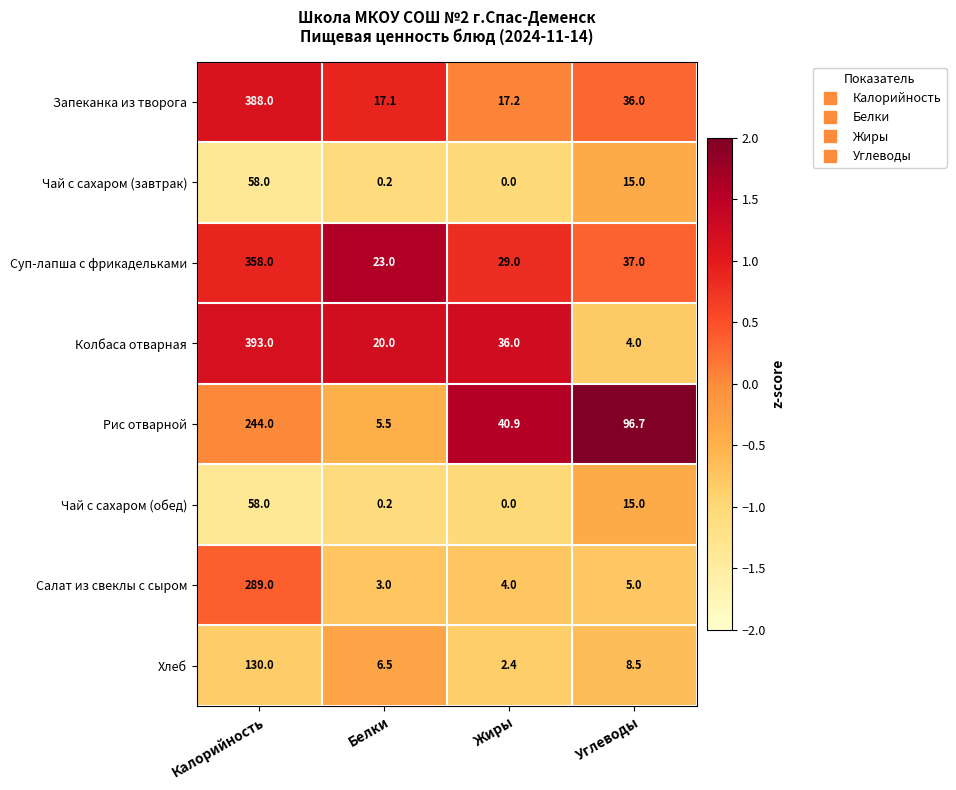

Which category has the highest value across all series?

Калорийность